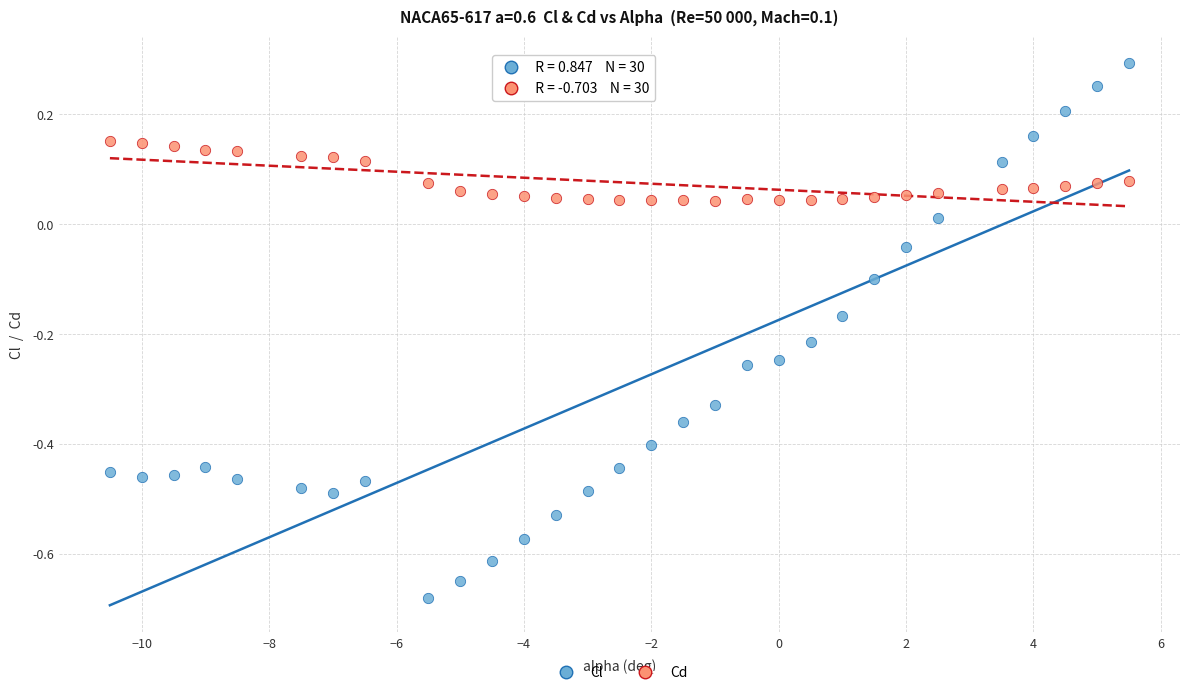

Which series reaches the maximum Y coordinate?

Cl